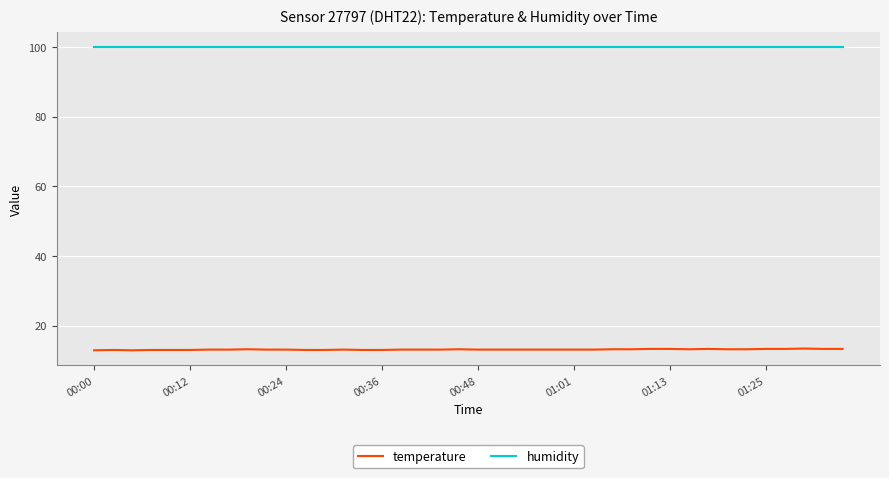

Rank the series by their maximum value, from lowest to highest.

temperature, humidity